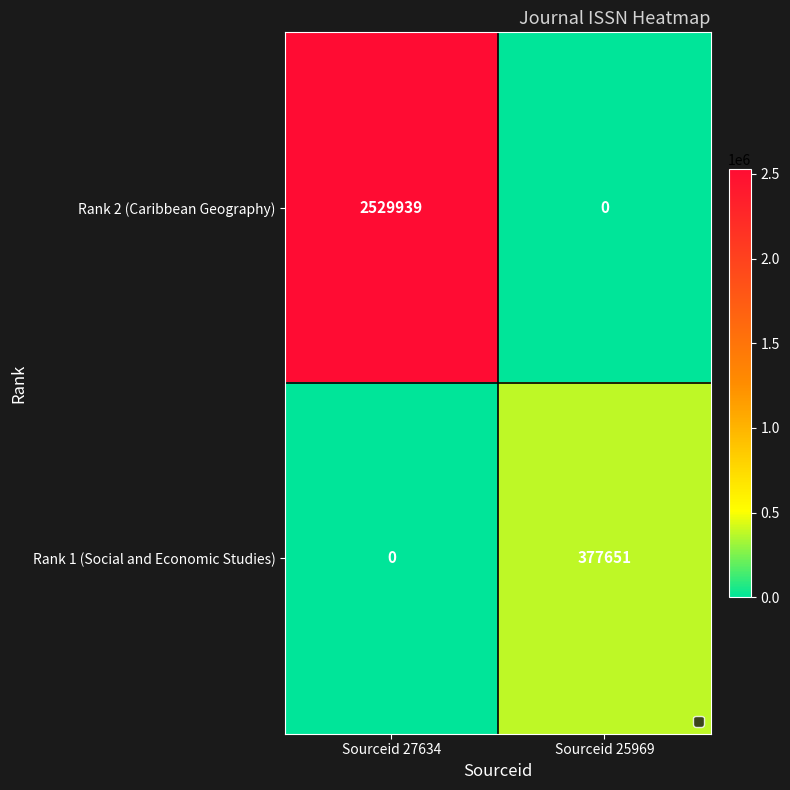

Reading left to right, transcribe all the data shown in this chart.

Rank 2 (Caribbean Geography): 2529939	0
Rank 1 (Social and Economic Studies): 0	377651